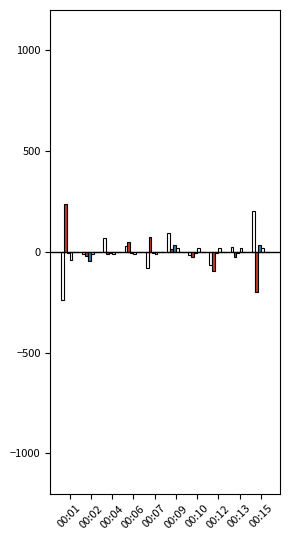

How many groups of bars are there?

10